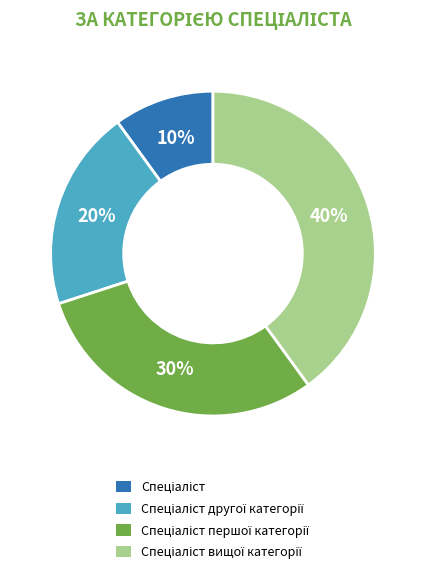

Does any single category account for the majority?

No